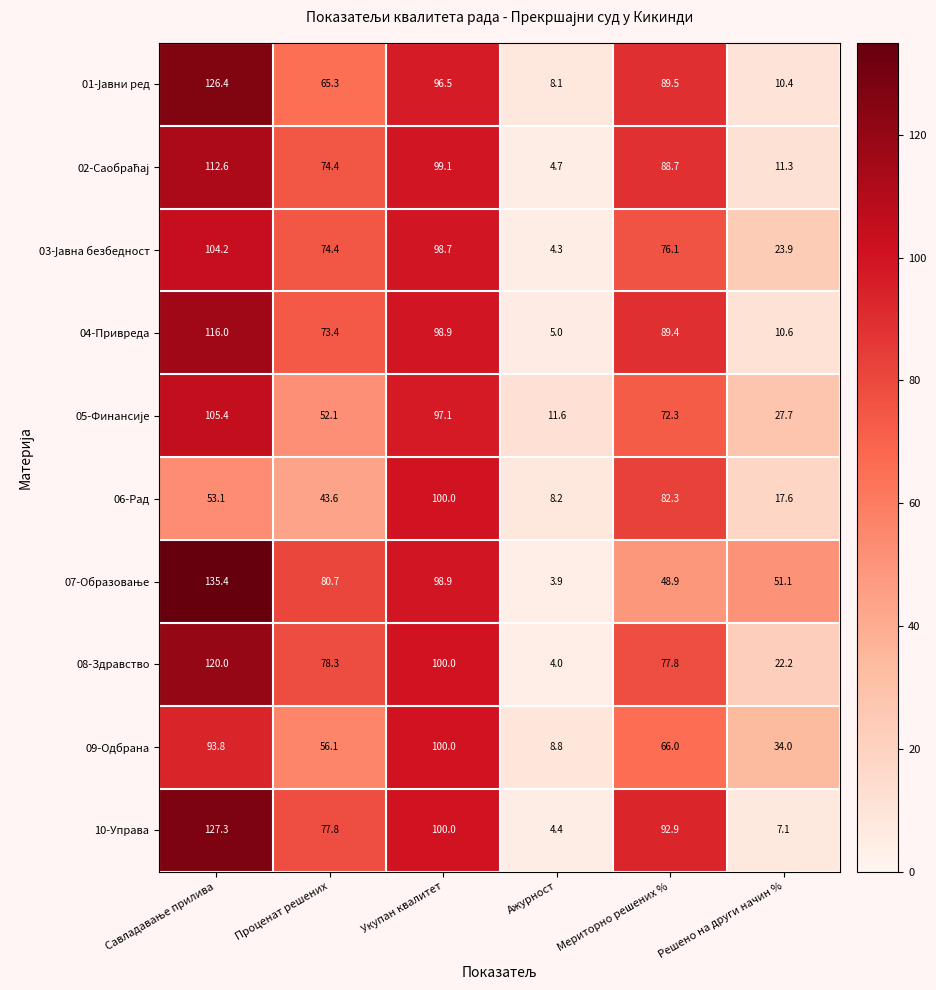

The 04-Привреда series shows 39.4 at Укупан квалитет. True or false?

False